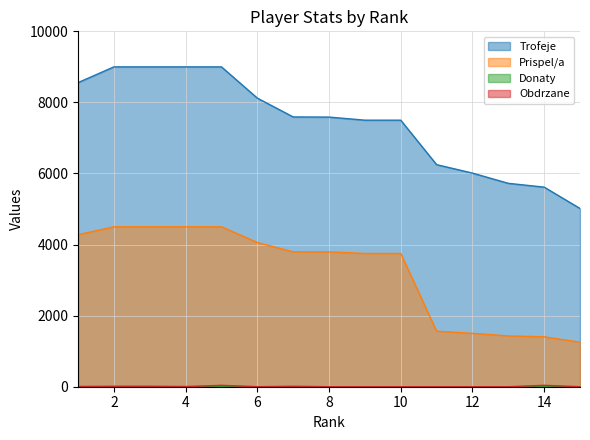

What is the sum of the Trofeje values at 10 and 13?

13223